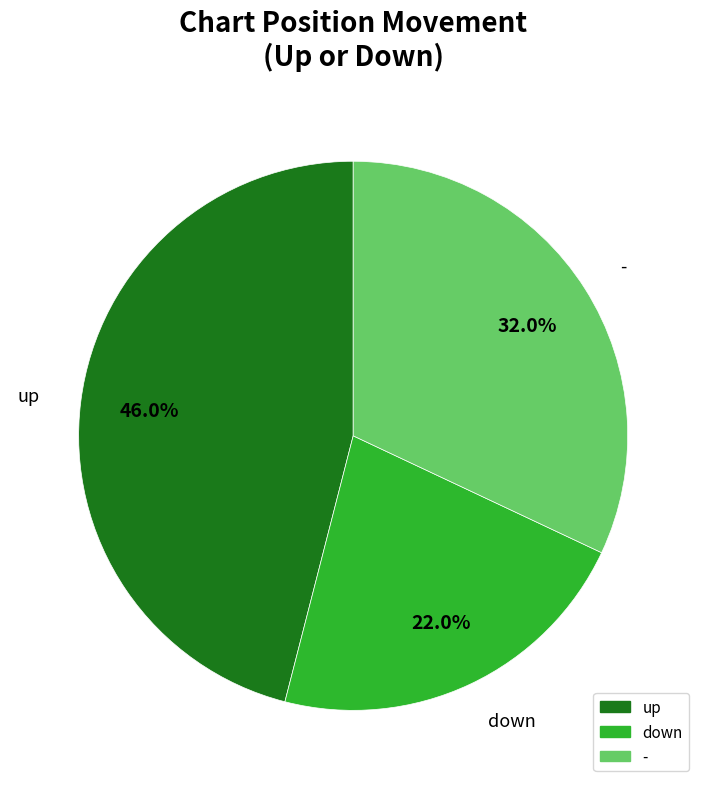

Is there a majority slice in this chart?

No